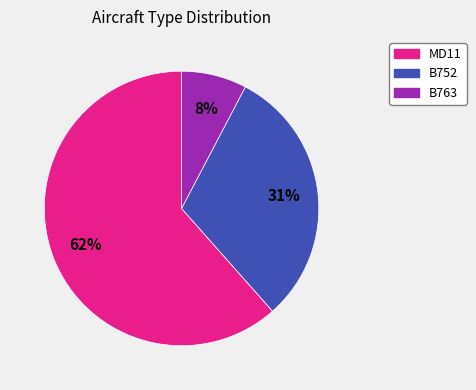

Combined, do B752 and MD11 account for over 50%?

Yes